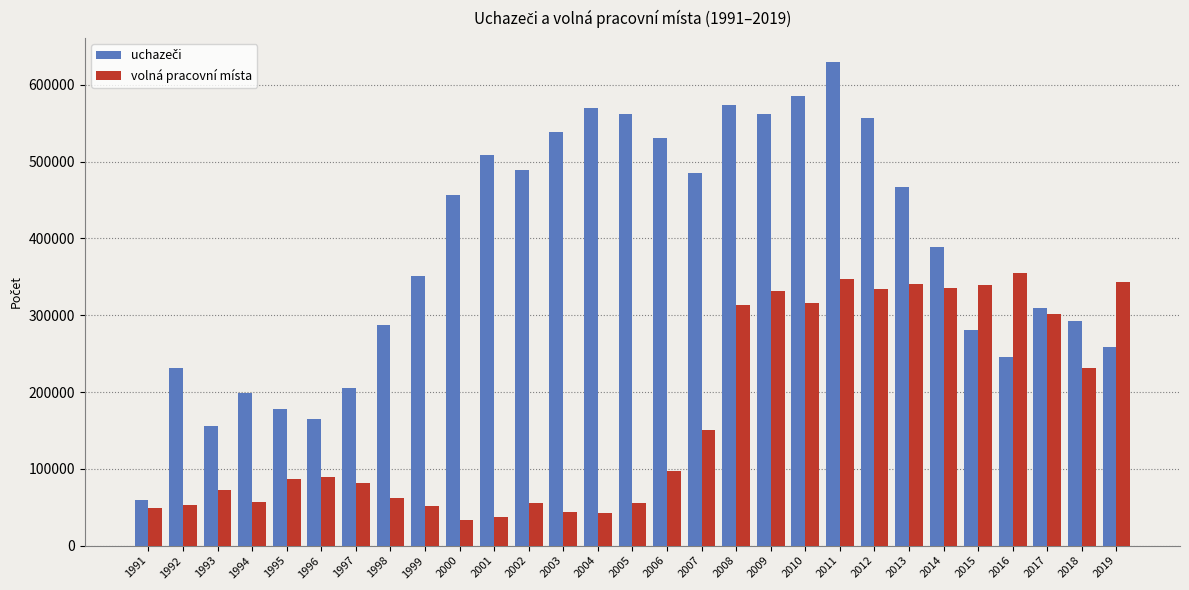

At which category is the sum across all series the highest?

2011